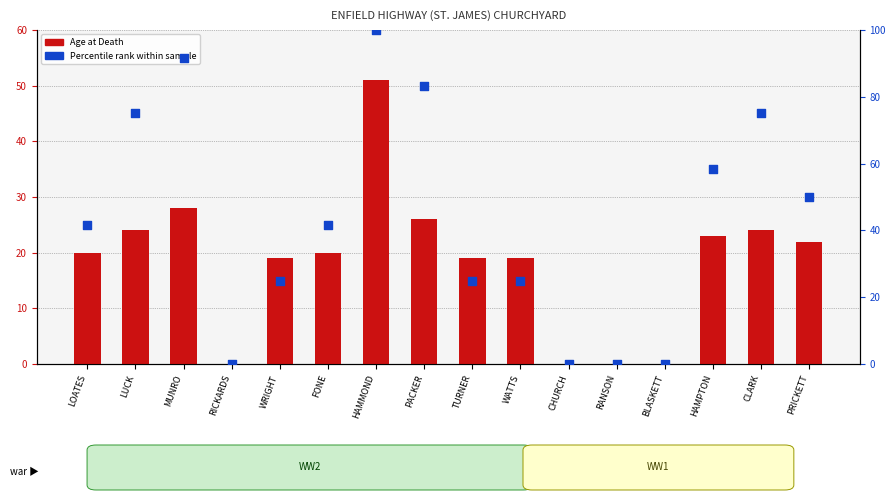

Which series has the largest Y range (max minus min)?

Percentile rank within sample